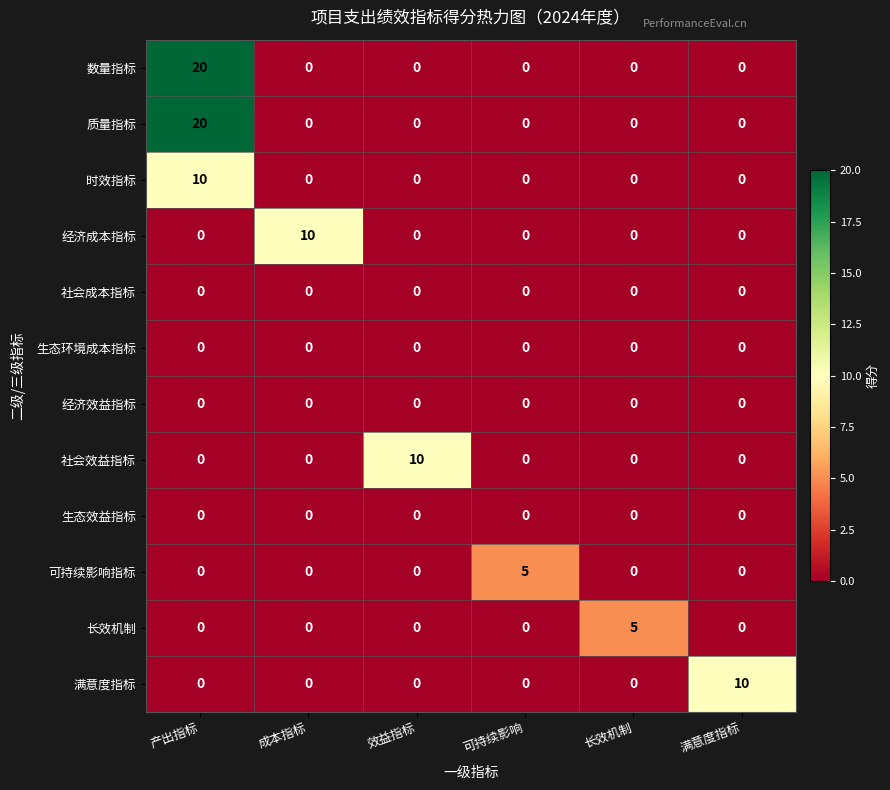

What is the spread (max minus min) of values at 产出指标?

20